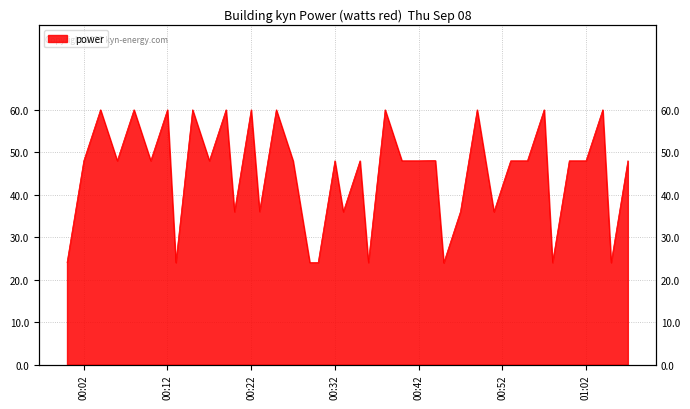

How many categories are shown in the chart?

40